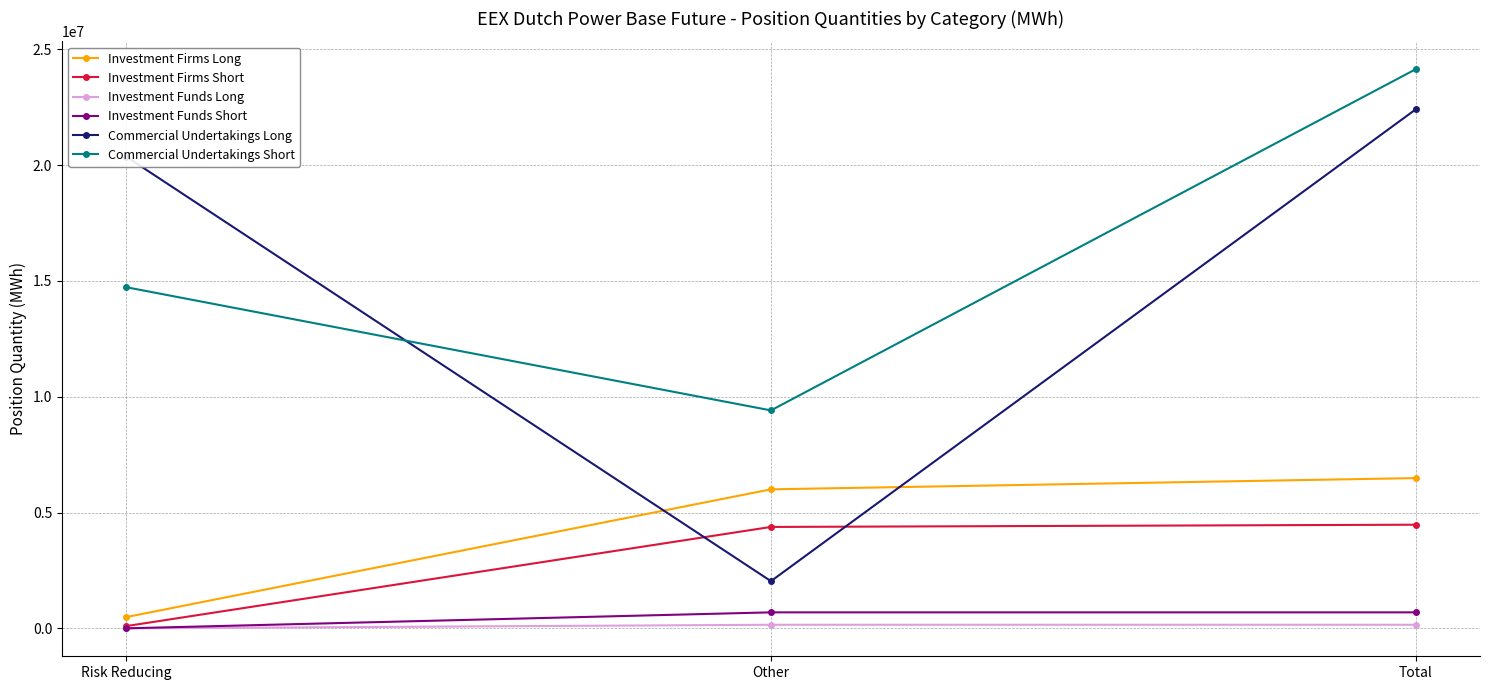

What is the lowest value of the Investment Firms Long series?

485610